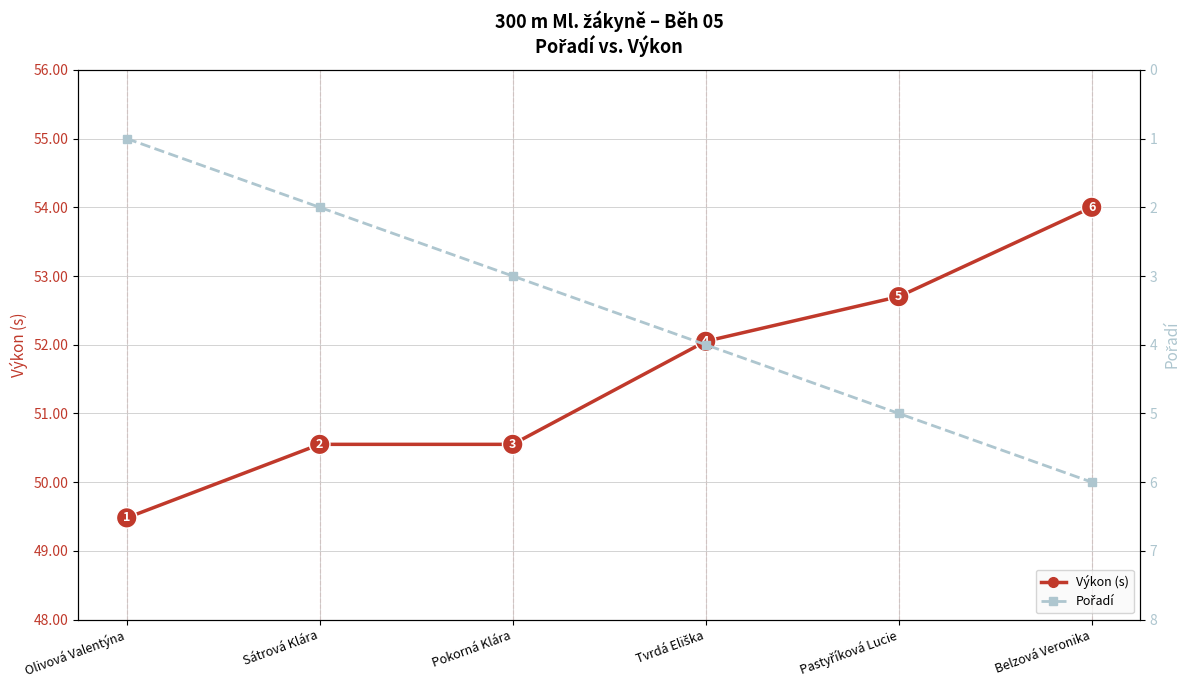

True or false: Výkon (s) and Pořadí intersect in this chart.

False